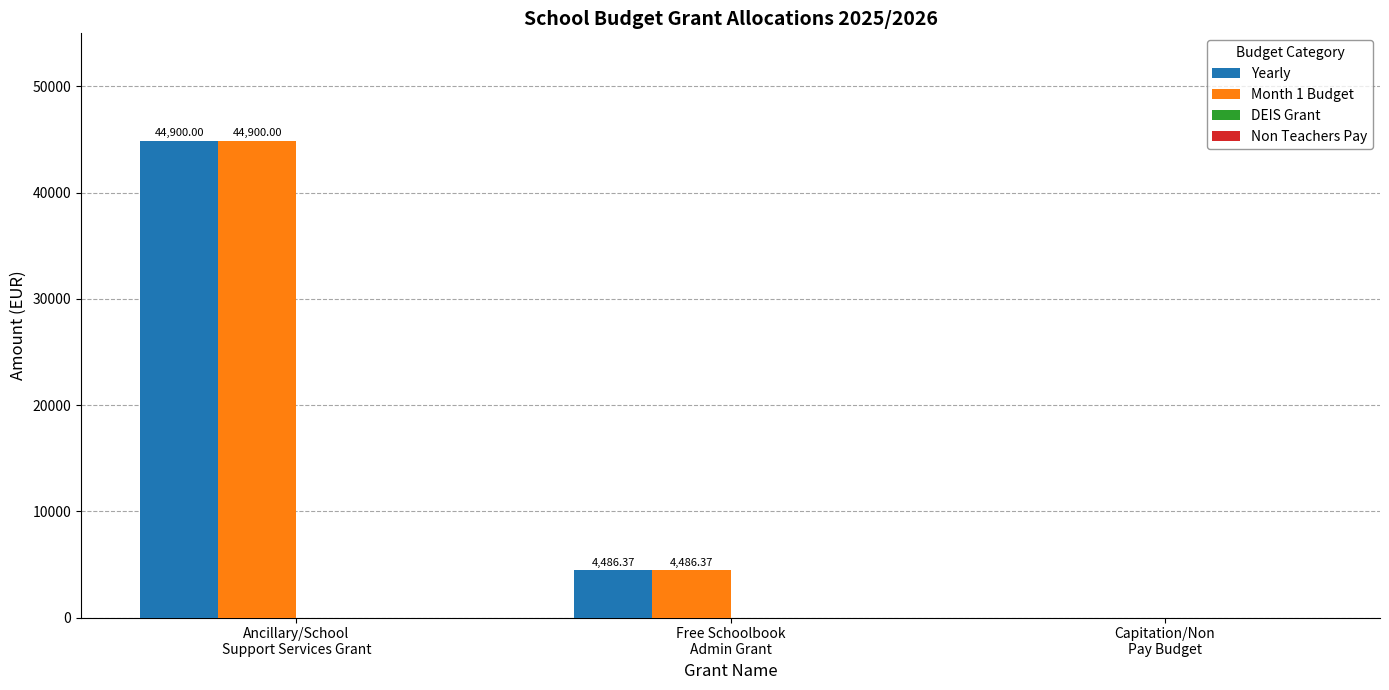

What is the sum of all Month 1 Budget values?

49386.4